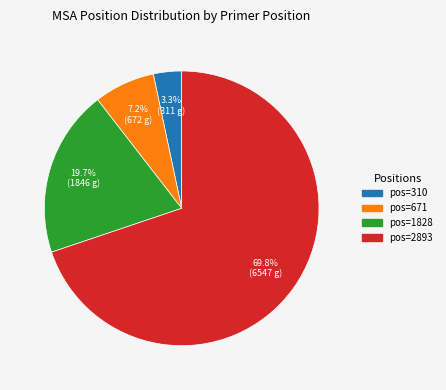

Is pos=671 the majority of the pie?

No